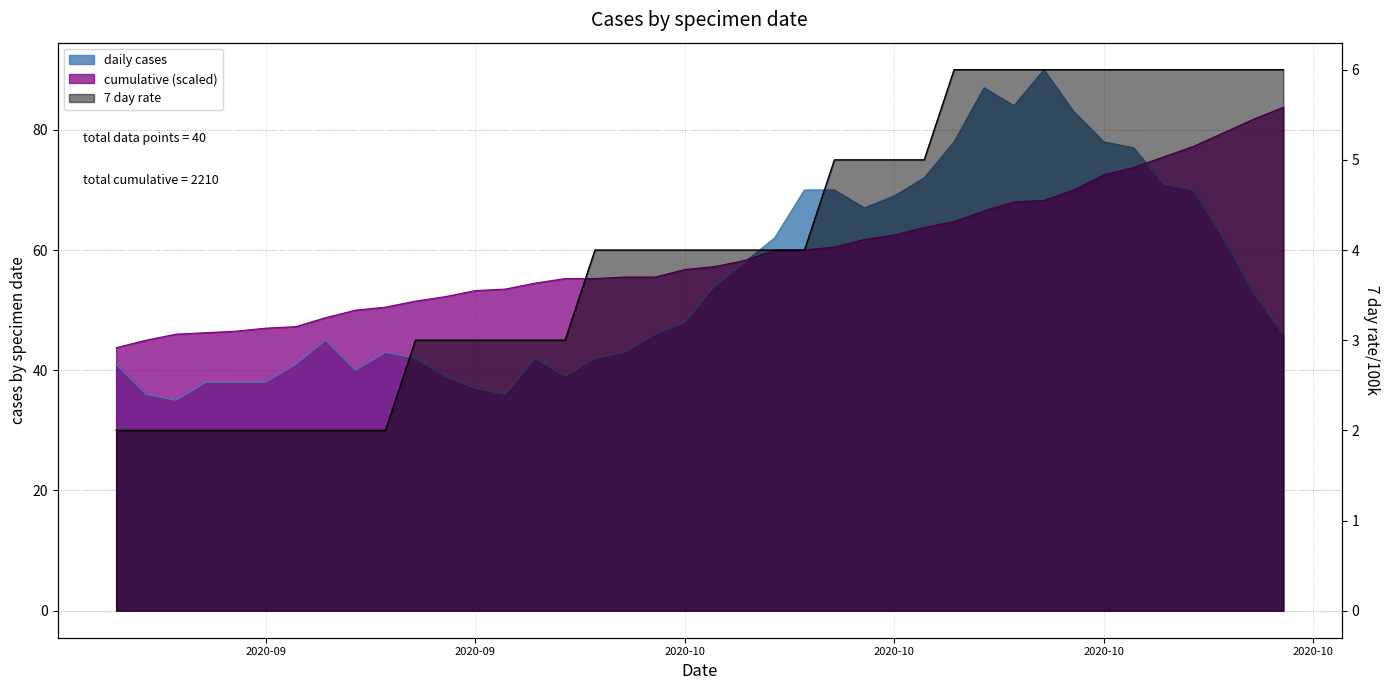

What is the label of the 24th point from the right?

2020/10/3